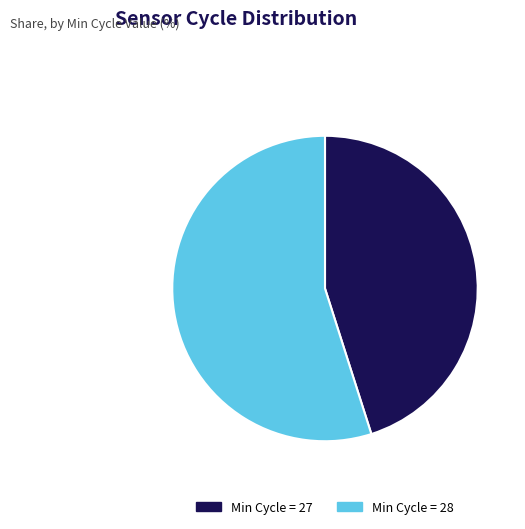

Count the number of slices in the pie.

2